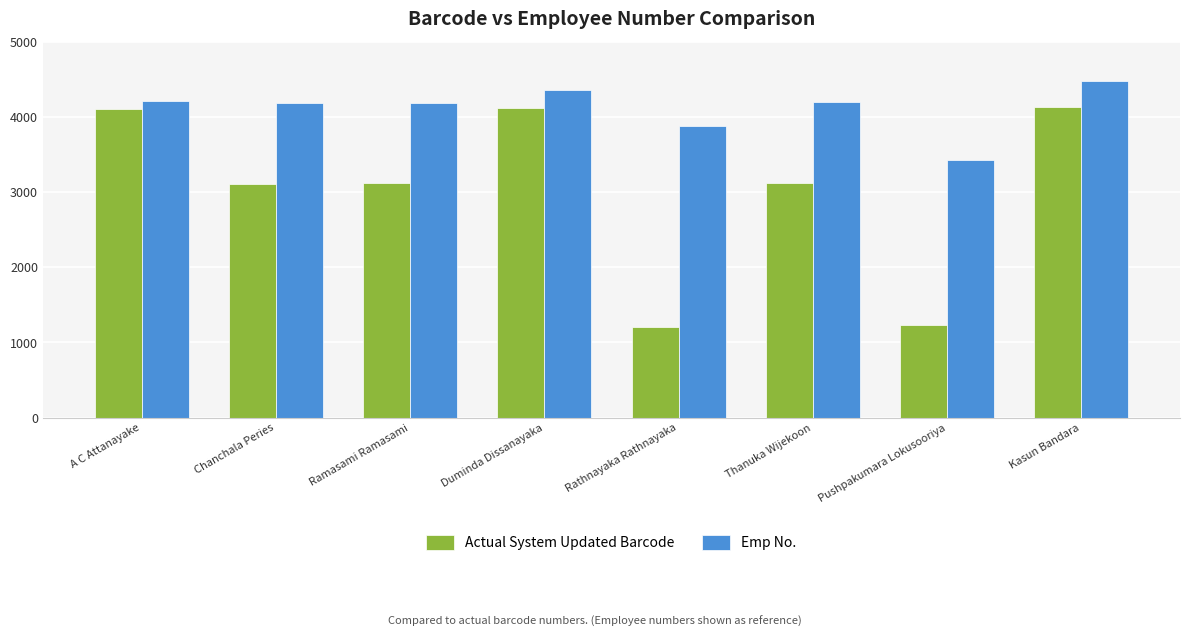

At which label is Emp No. closest to 3946?

Rathnayaka Rathnayaka